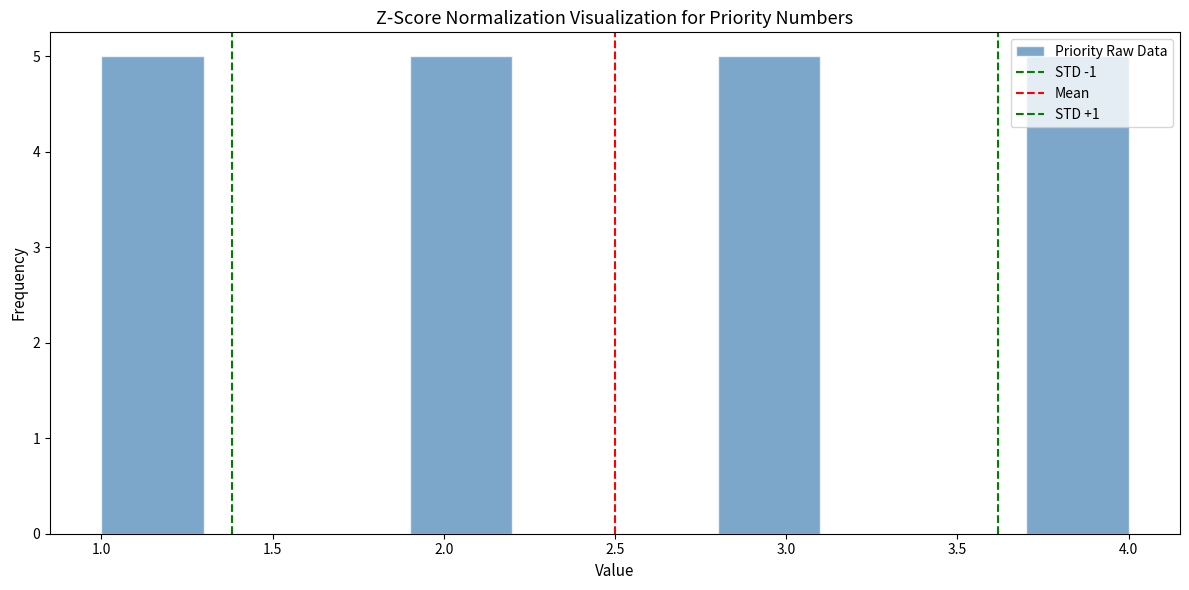

Reading left to right, transcribe this chart: for each bar, give the range it covers on the x-axis and its height. The values are not printed on the chart, so give them approximately, as read against the axis.

1.0 to 1.3: 5
1.3 to 1.6: 0
1.6 to 1.9: 0
1.9 to 2.2: 5
2.2 to 2.5: 0
2.5 to 2.8: 0
2.8 to 3.1: 5
3.1 to 3.4: 0
3.4 to 3.7: 0
3.7 to 4.0: 5